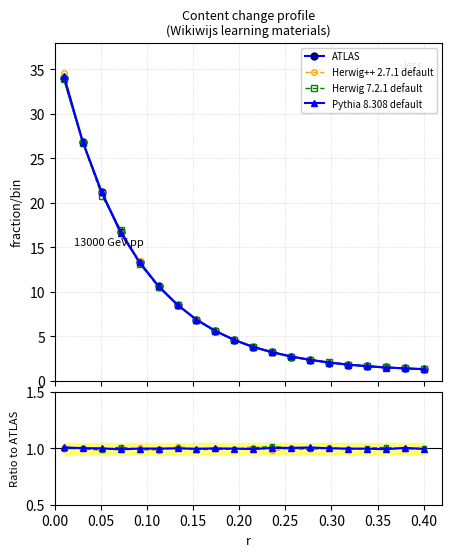

True or false: Herwig 7.2.1 default has a value of 1.4 at 0.20.

False